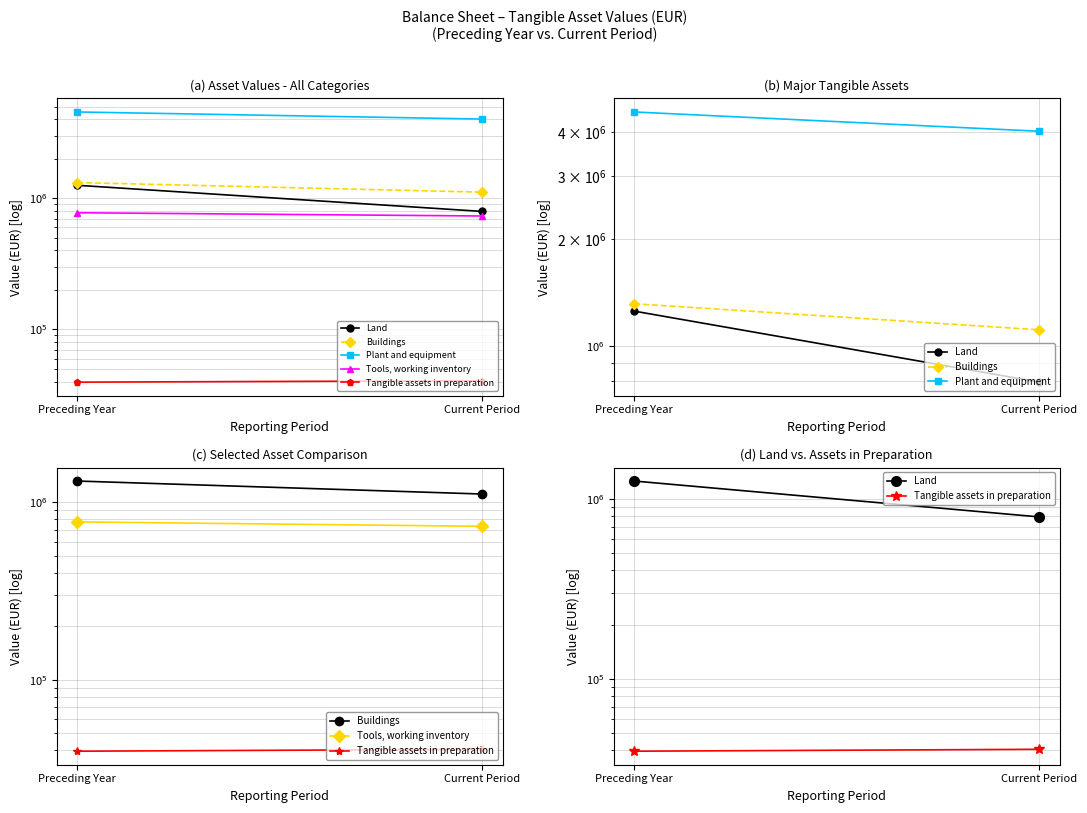

How many data points in Land are less than 1255361?

1